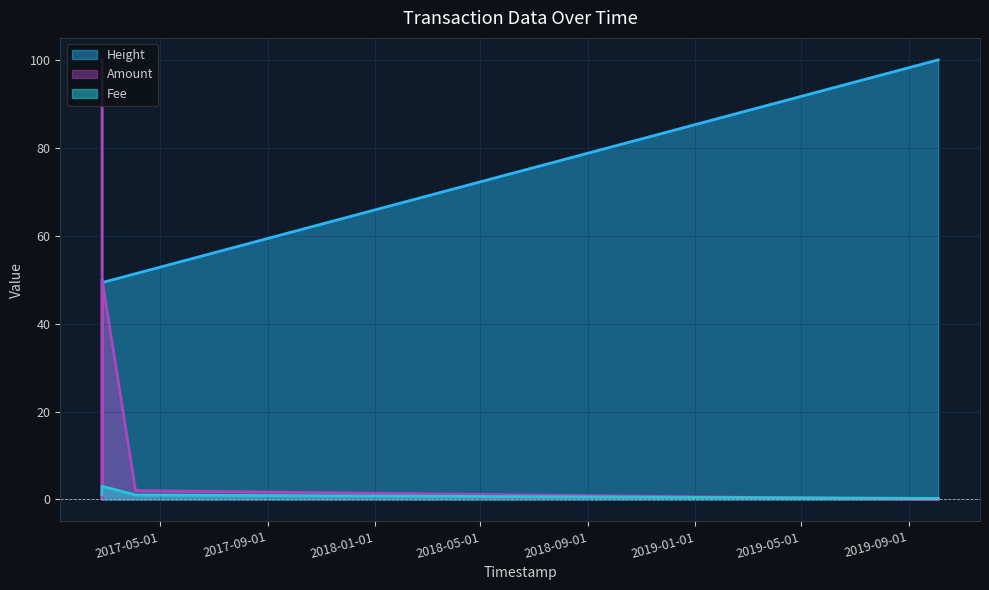

List the series in order of their overall mean, highest first.

Height, Amount, Fee